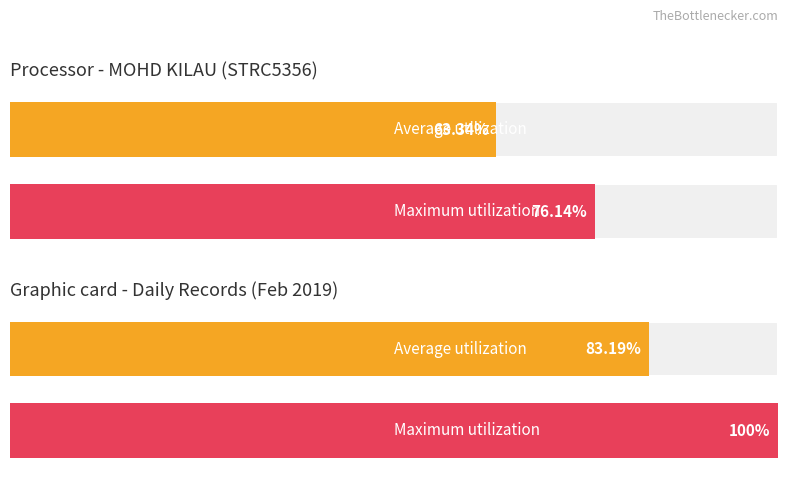

The Maximum utilization series shows 3.6 at 8. True or false?

False